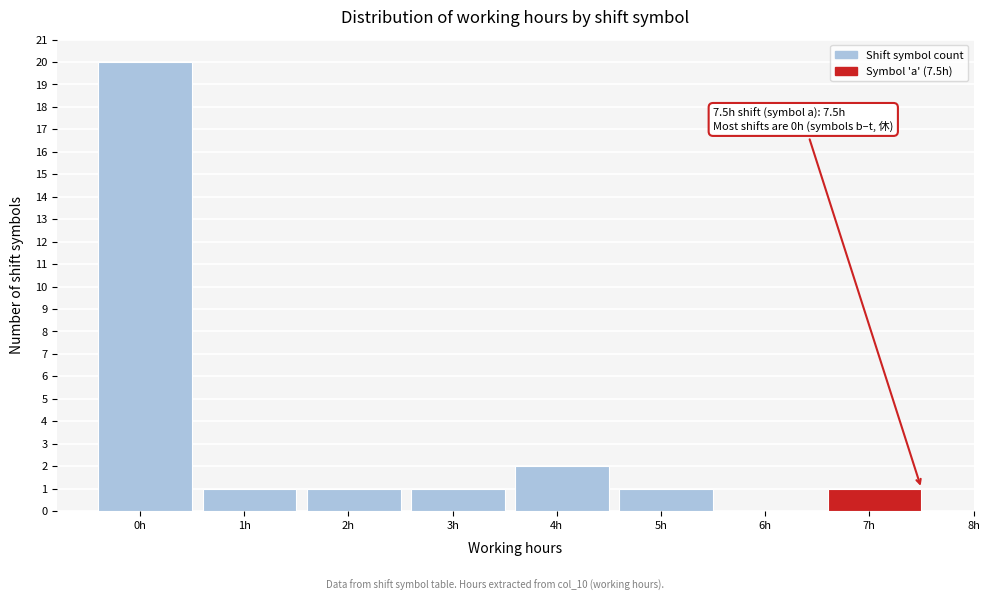

Reading left to right, list all the values displayed in this chart.

0h=20	1h=1	2h=1	3h=1	4h=2	5h=1	6h=0	7h=1